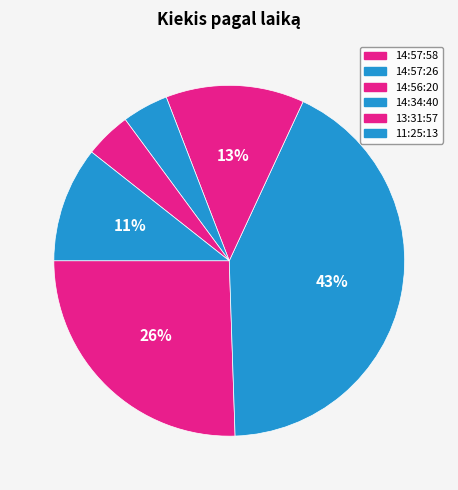

Which slice is the smallest?

14:34:40